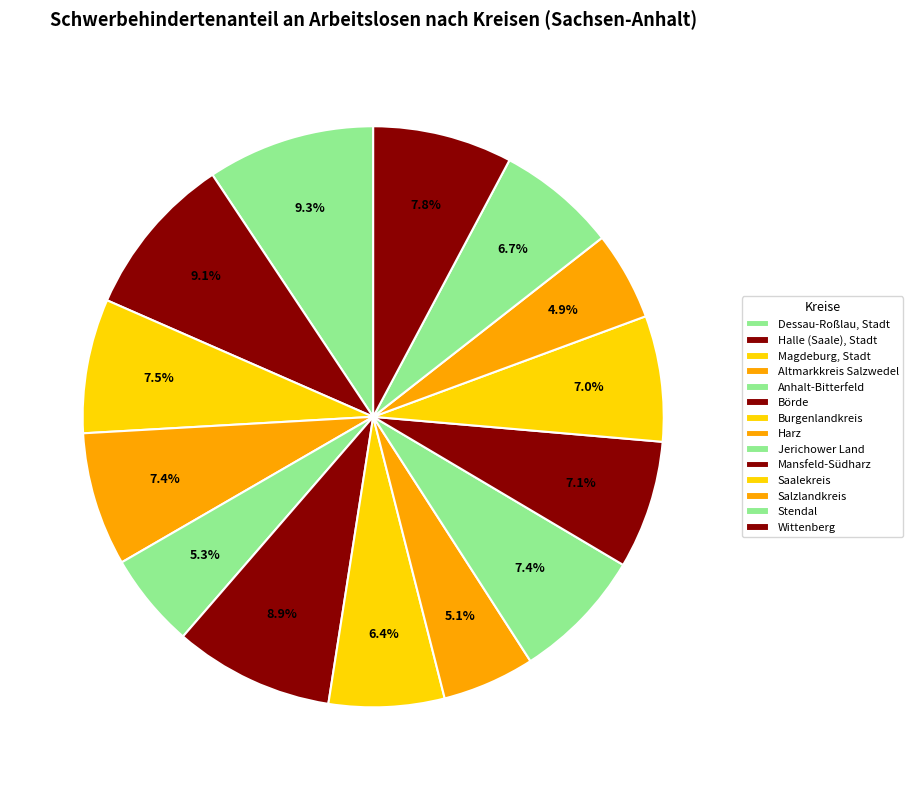

To the nearest percent, what is the combined percentage of Halle (Saale), Stadt and Börde?

18%